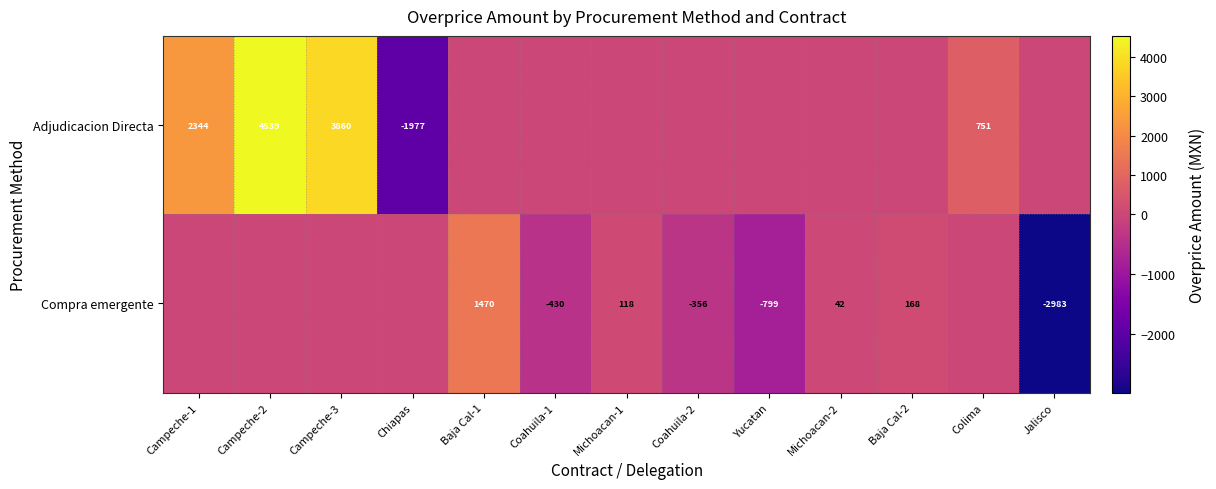

Is it true that Compra emergente equals -4352 at Jalisco?

False